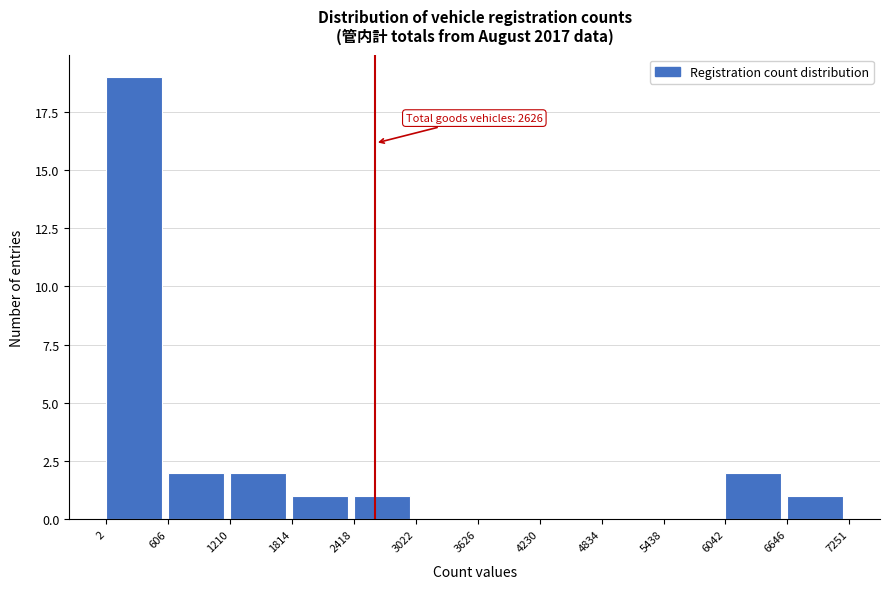

Which range on the x-axis has the tallest bar?

2 to 606